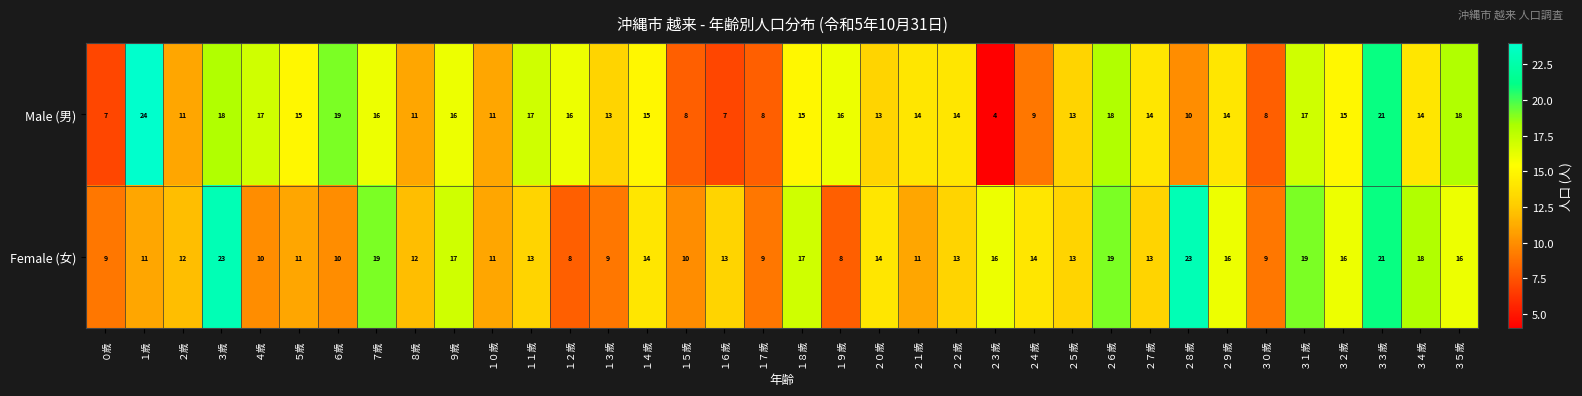

True or false: Male (男) has a value of 28 at ２６歳.

False